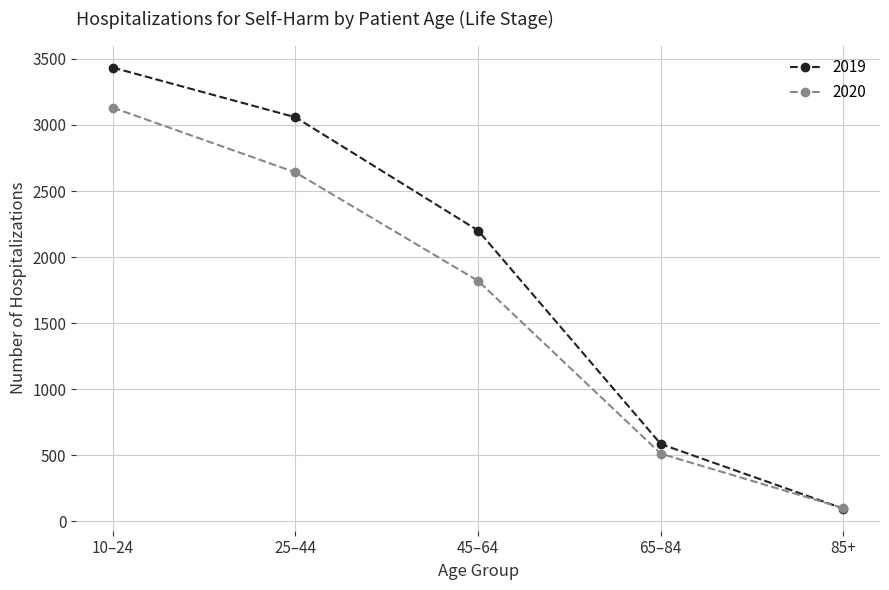

List the series in order of their overall mean, lowest first.

2020, 2019